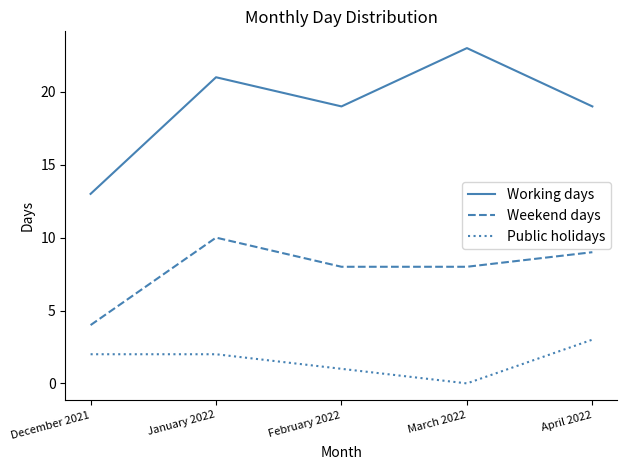

What position from the left is February 2022?

3